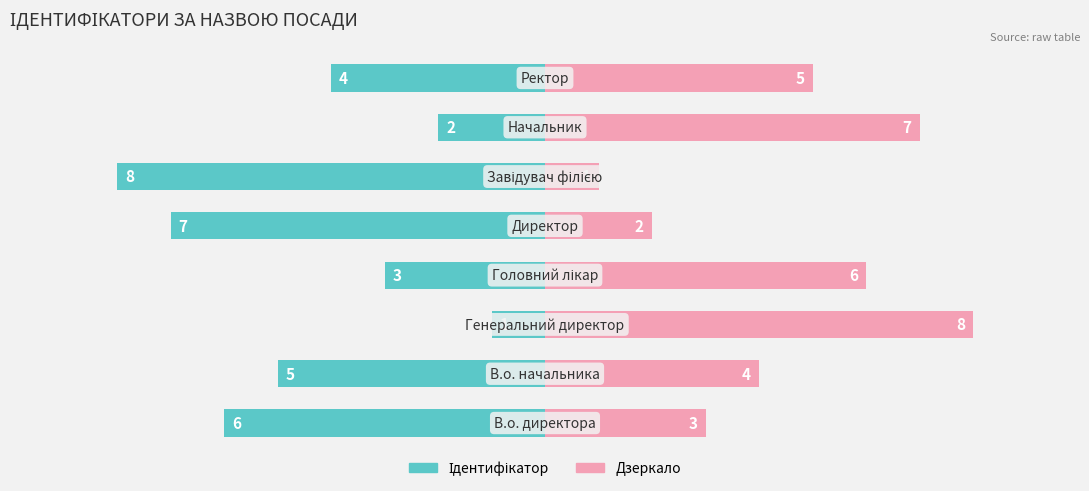

How many bars are there in total?

16